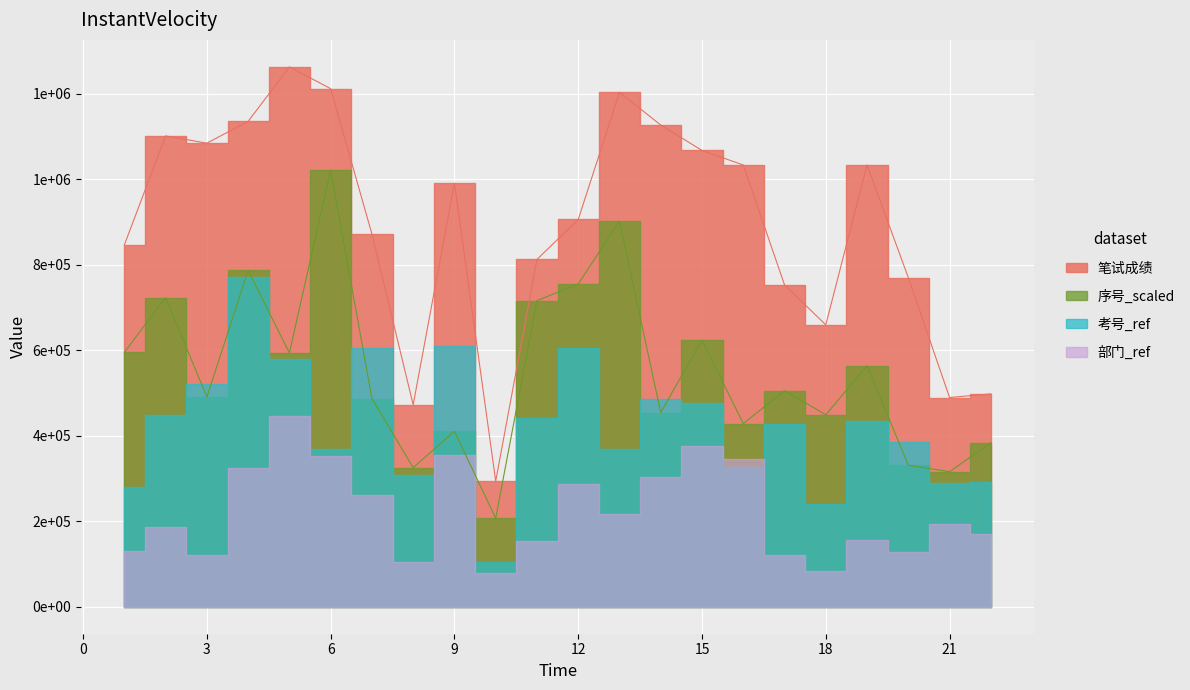

What is the average value?

892090.9